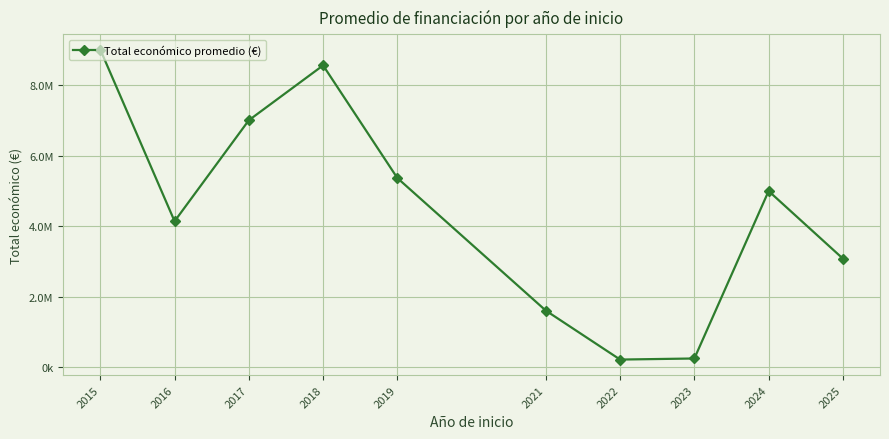

How many points are lower than both their immediate neighbors (excluding endpoints)?

2